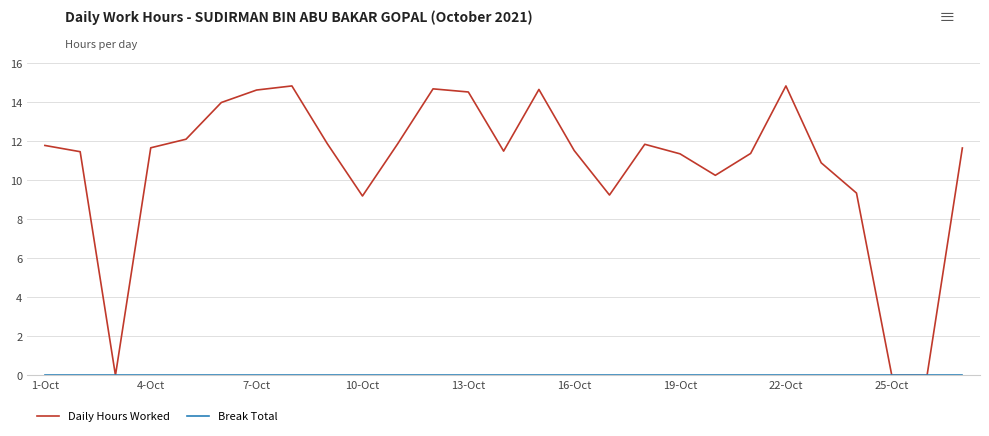

Which series has the largest range (max minus min)?

Daily Hours Worked